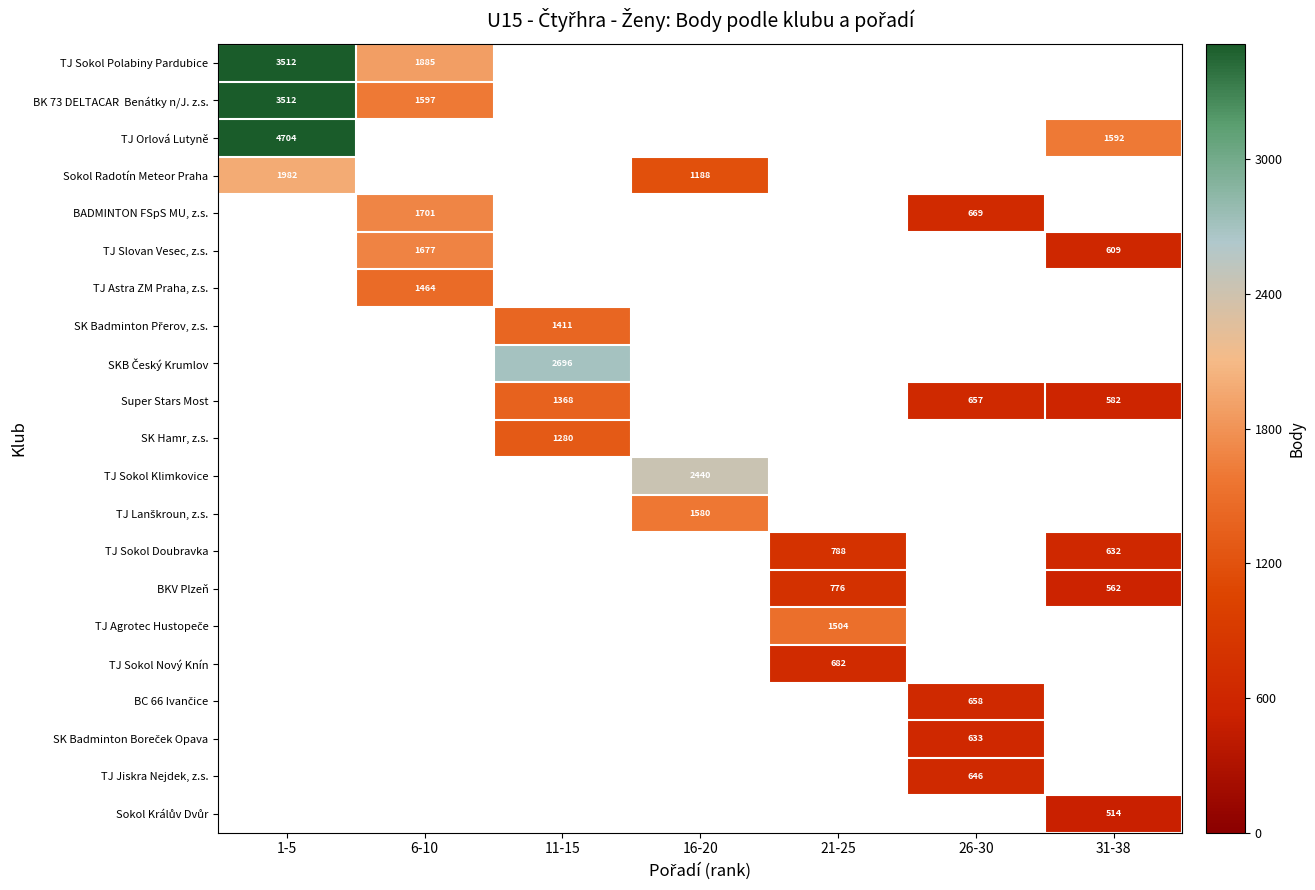

What is the smallest value displayed?

514.0